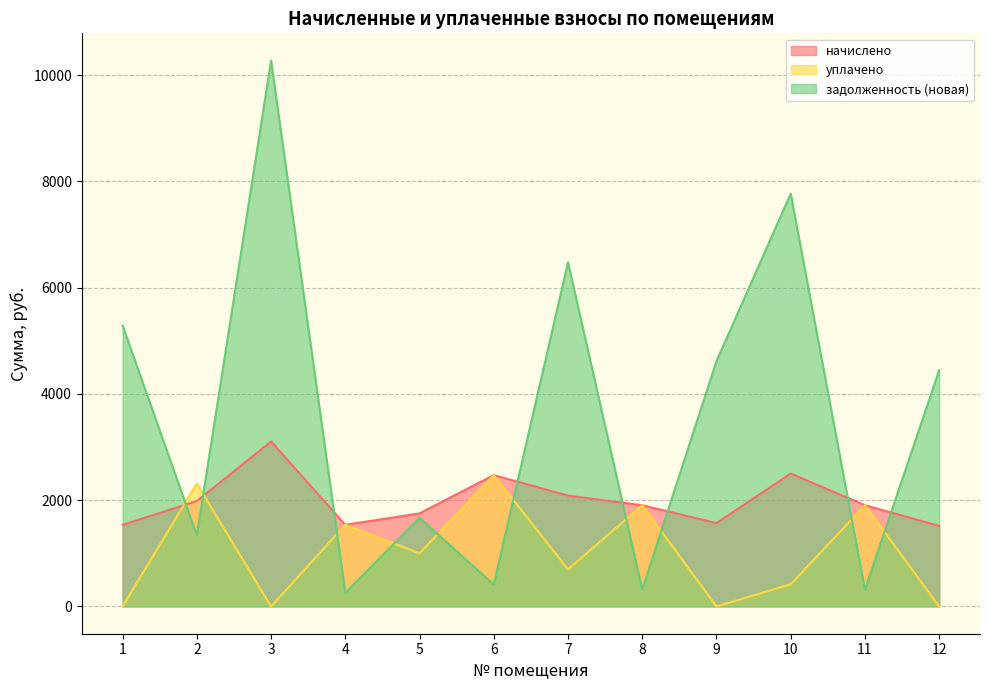

Between which two adjacent categories do задолженность (новая) and начислено first intersect?

1 and 2